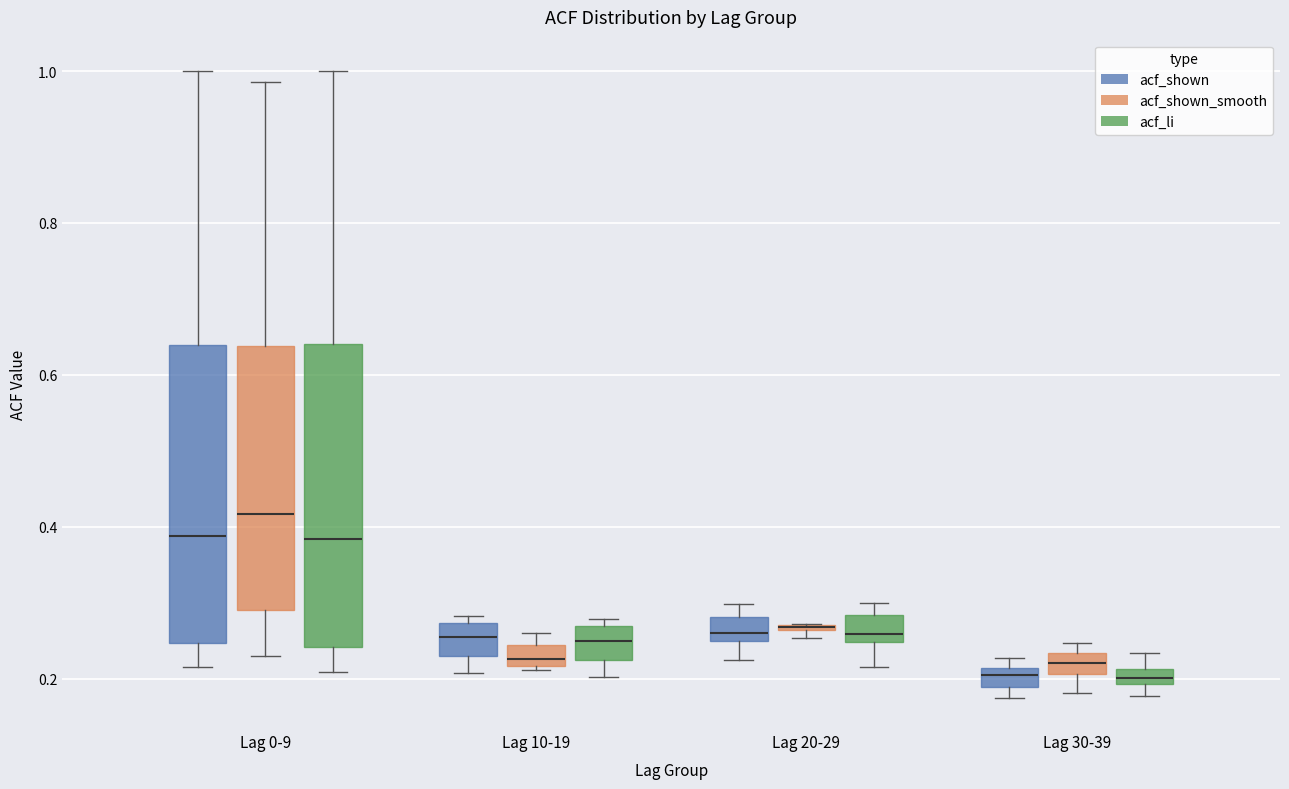

Where is the upper edge of the box for Lag 30-39 (acf_li) on the y-axis? The values are not printed on the chart, so give them approximately, as read against the axis.

0.22